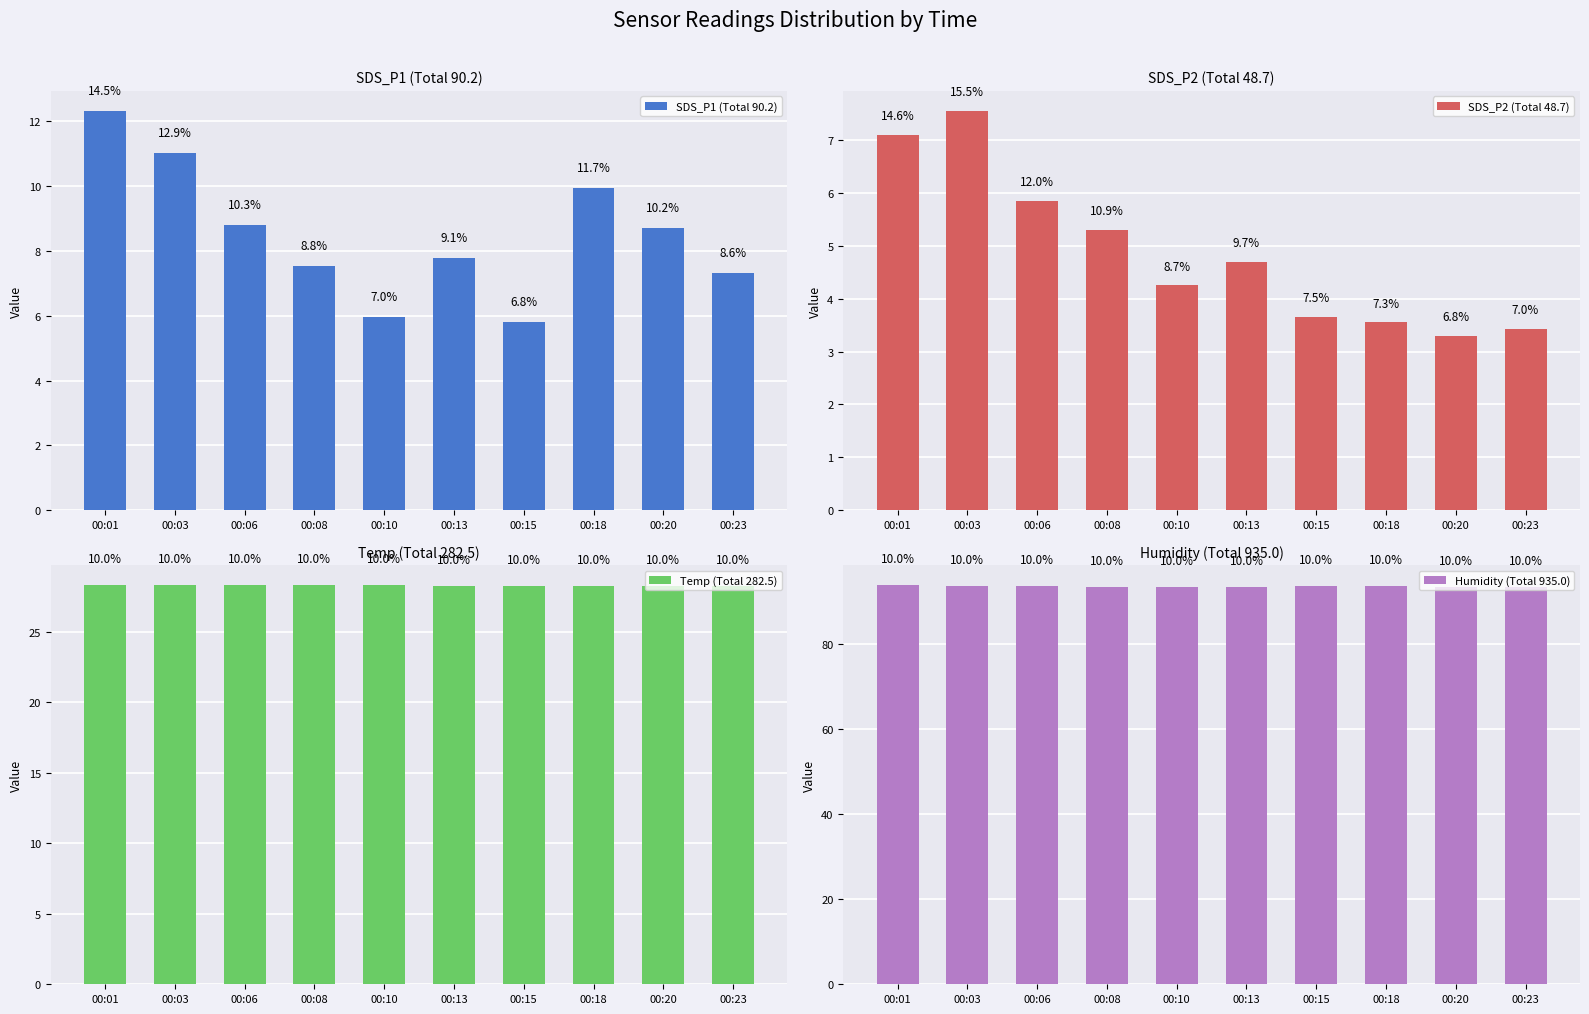

What is the total value across all series at 00:18?

135.3